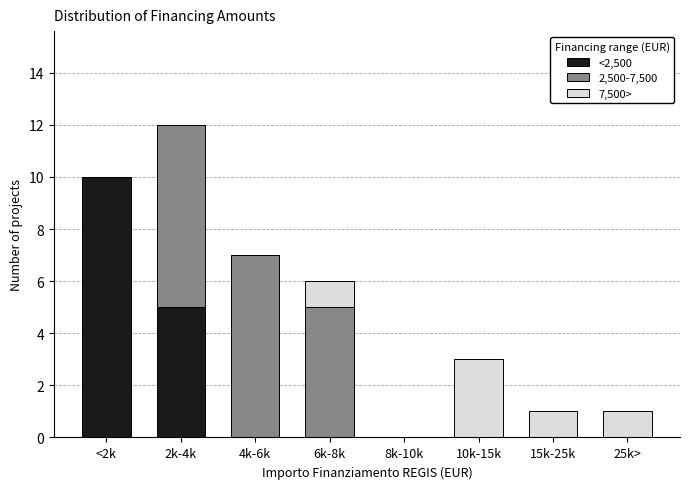

Reading left to right, what are the values for <2,500?

<2k=10	2k-4k=5	4k-6k=0	6k-8k=0	8k-10k=0	10k-15k=0	15k-25k=0	25k>=0